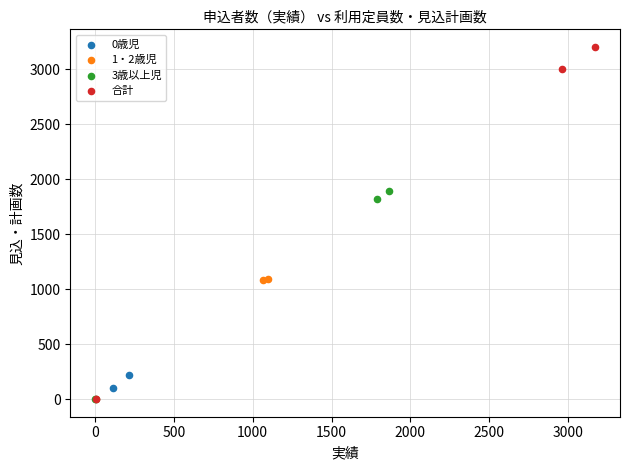

Which series reaches the maximum Y coordinate?

合計